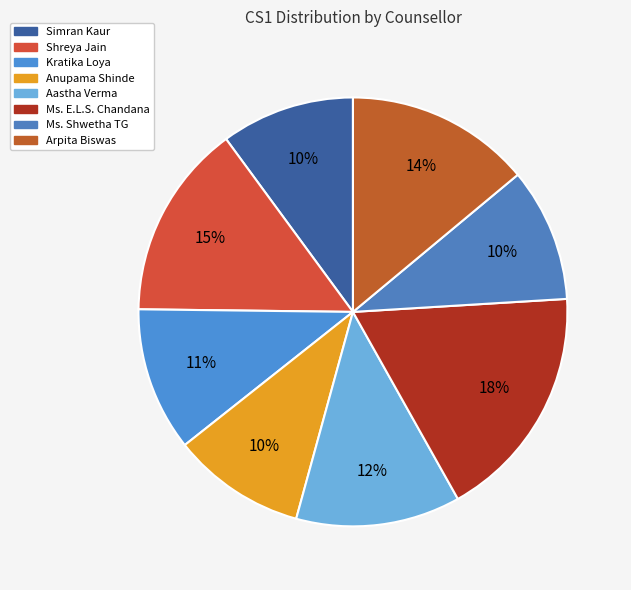

Does any single category account for the majority?

No